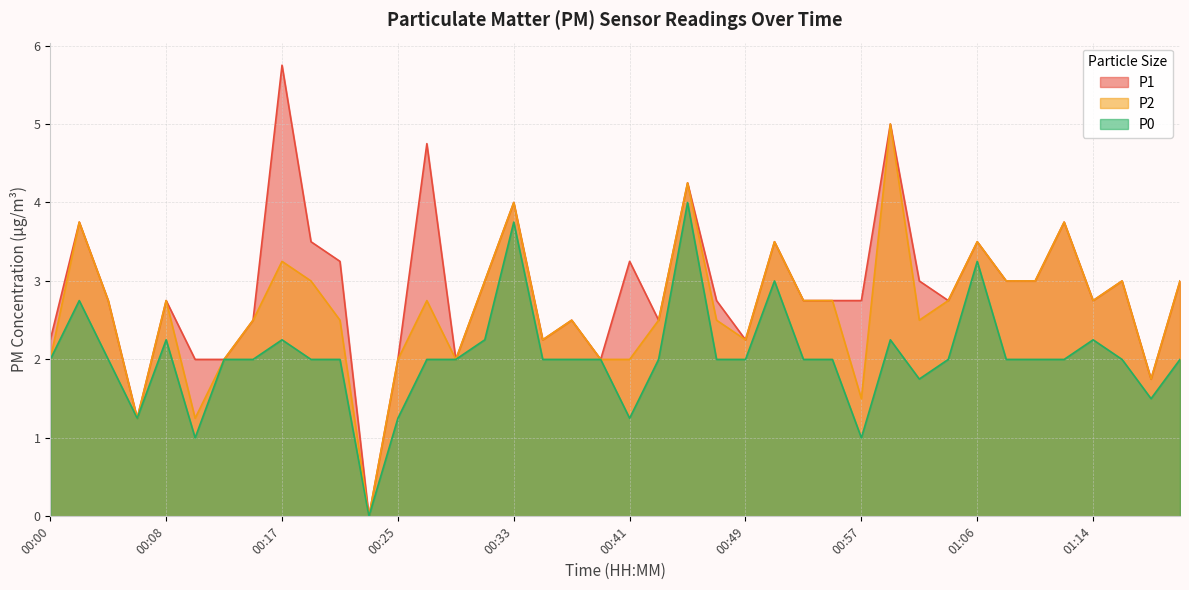

The value of P0 at 00:17 is 2.2. True or false?

True